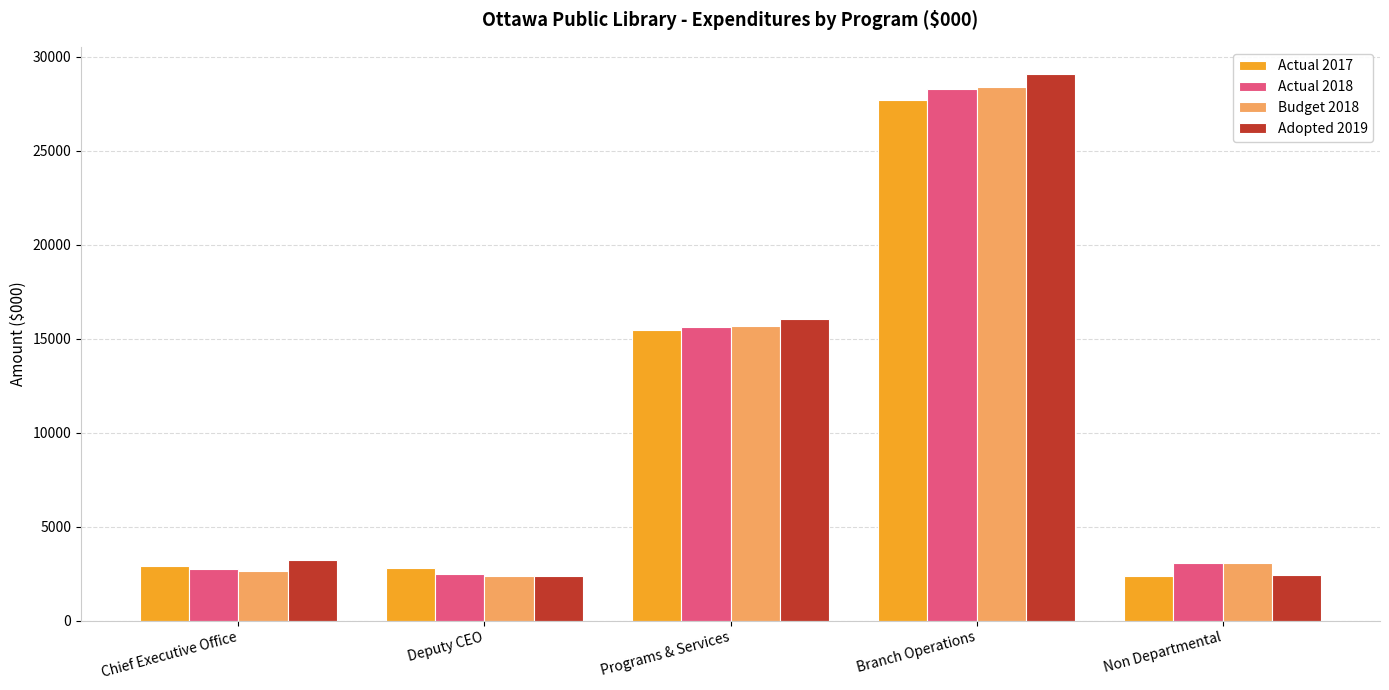

What is the spread (max minus min) of values at Deputy CEO?

445